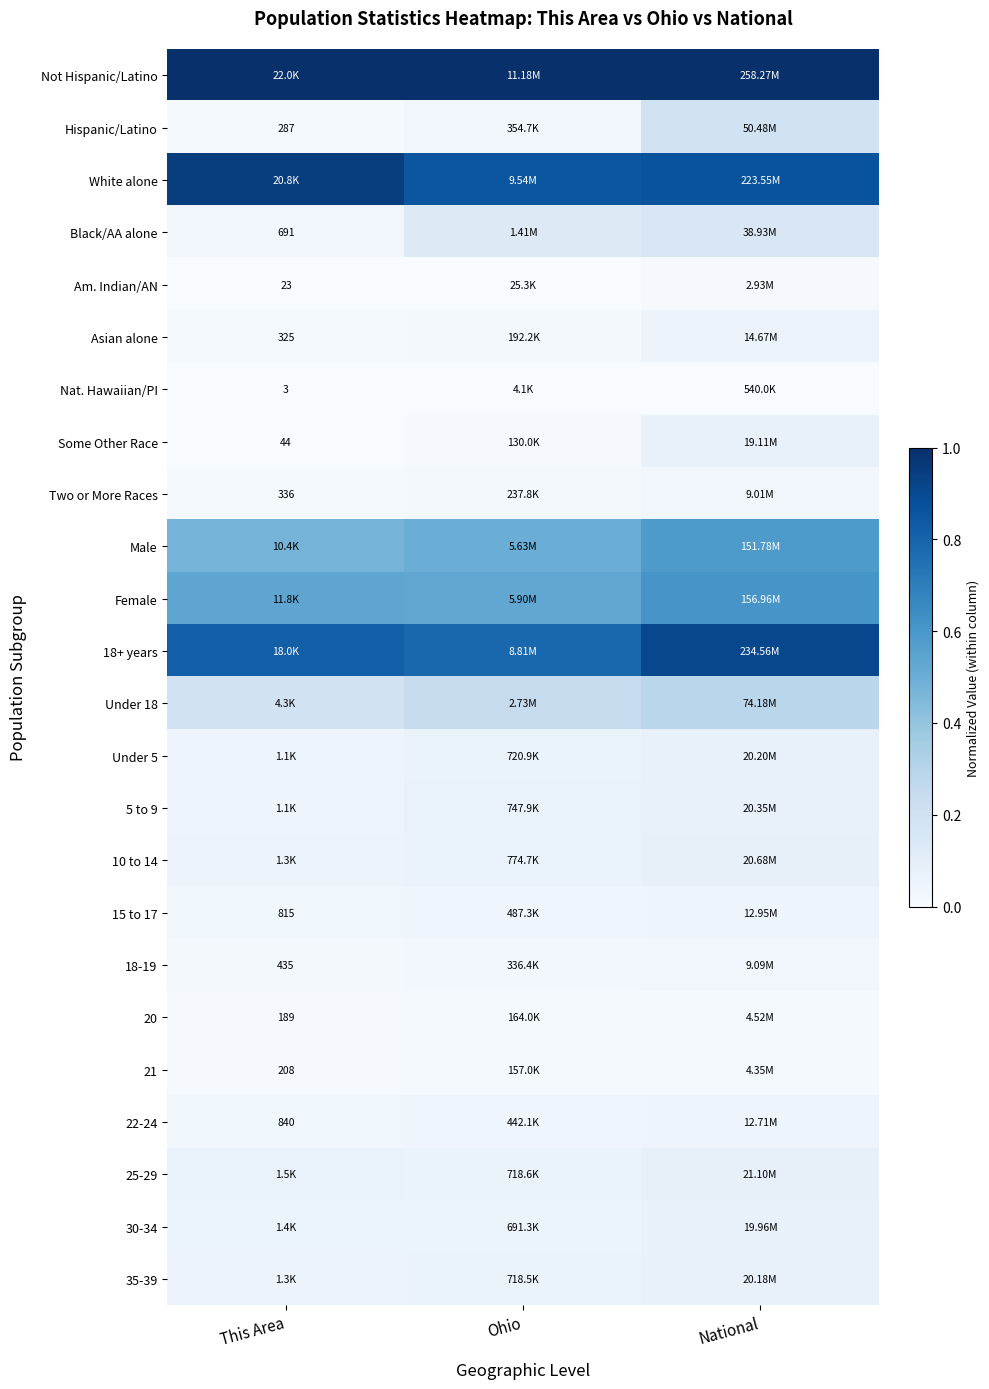

What is the total value across all series at This Area?

4.5